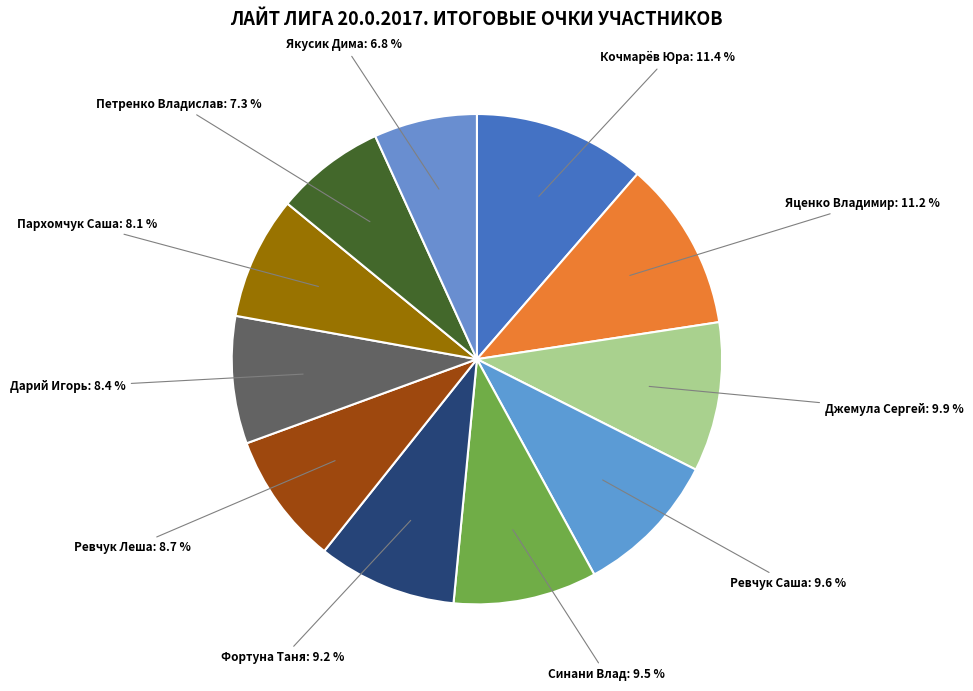

How many slices are in this pie chart?

11